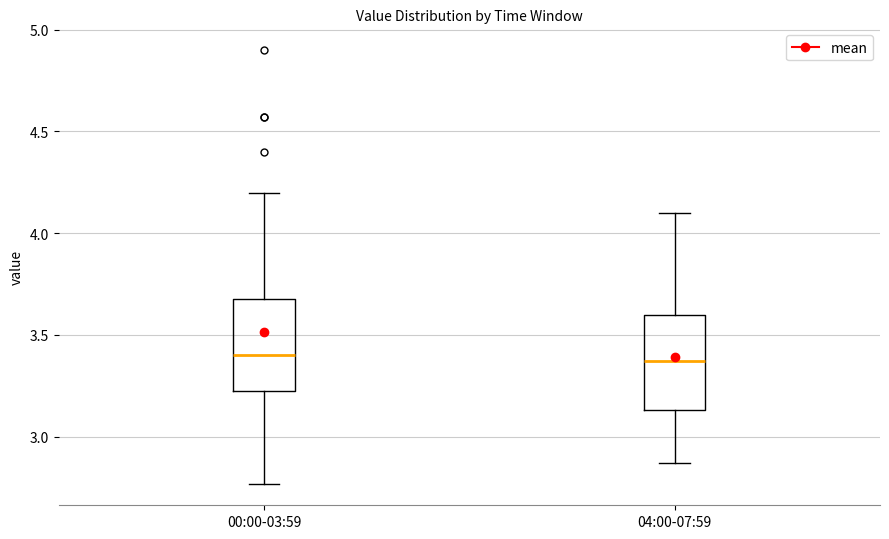

Reading left to right, transcribe this box plot: for each box, give where its median line is, the range the box spans, and where its two whiskers end, as read against the y-axis. The values are not printed on the chart, so give them approximately, as read against the axis.

00:00-03:59: median 3.40, box 3.20 to 3.70, whiskers 2.75 to 4.20
04:00-07:59: median 3.35, box 3.15 to 3.60, whiskers 2.85 to 4.10